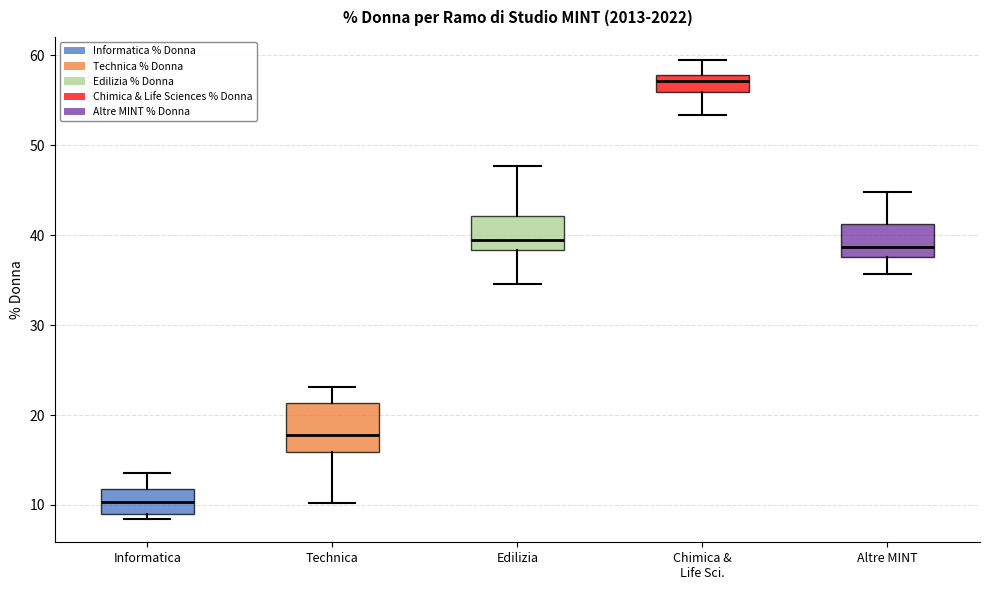

Where does the upper whisker of the box for Technica end on the y-axis? The values are not printed on the chart, so give them approximately, as read against the axis.

23